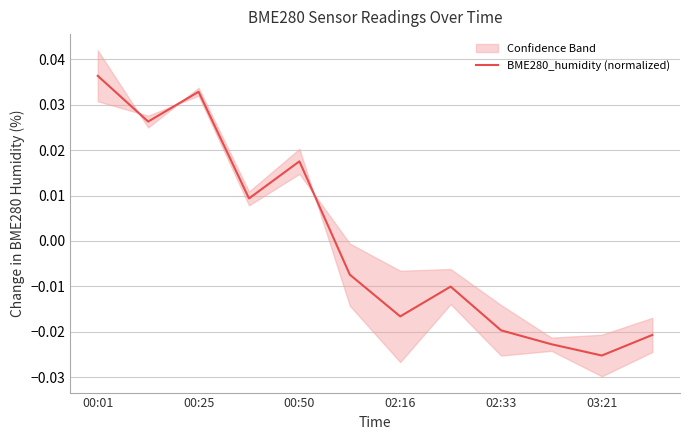

Which category has the lowest value in the BME280_humidity (normalized) series?

03:21